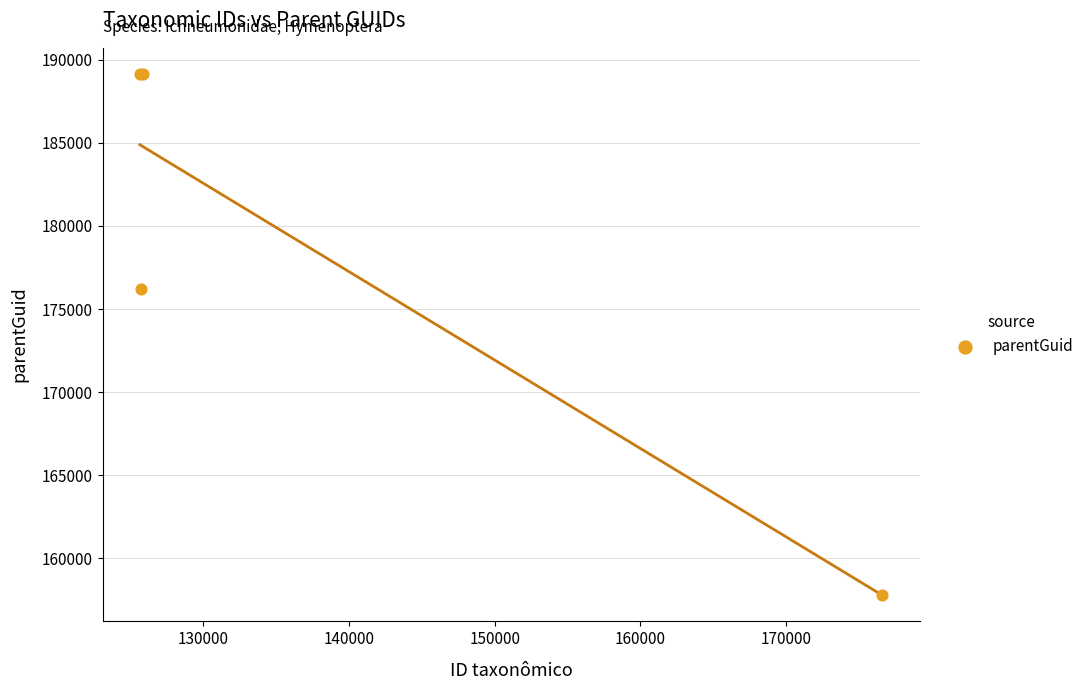

What Y value in the scatter plot is closest to 173465?

176193